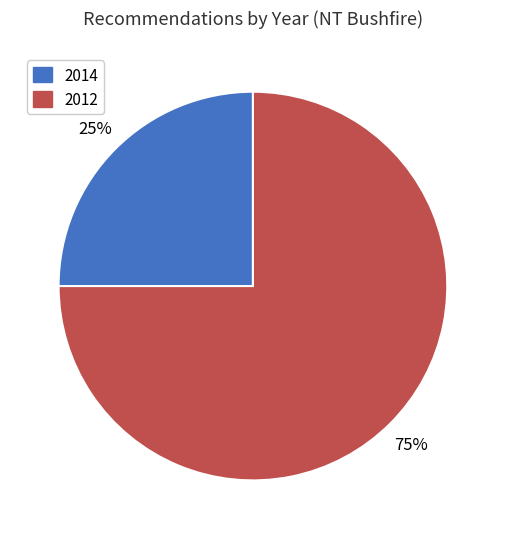

Is there any slice that represents more than half of the pie?

Yes